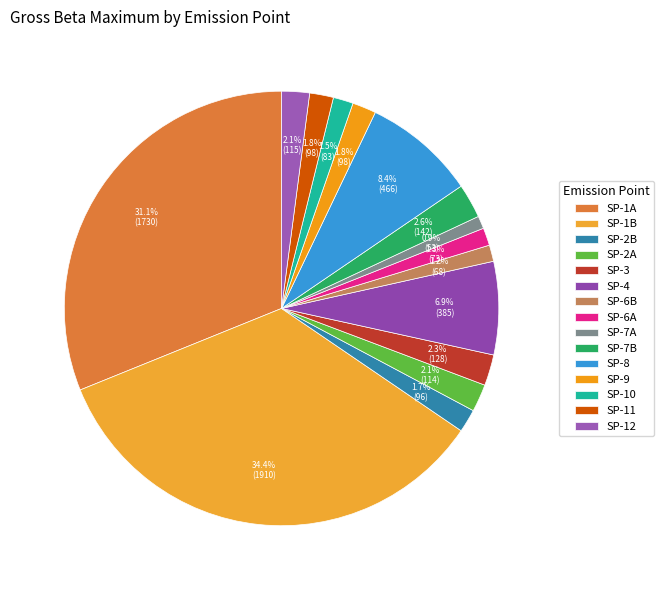

Count the number of slices in the pie.

15